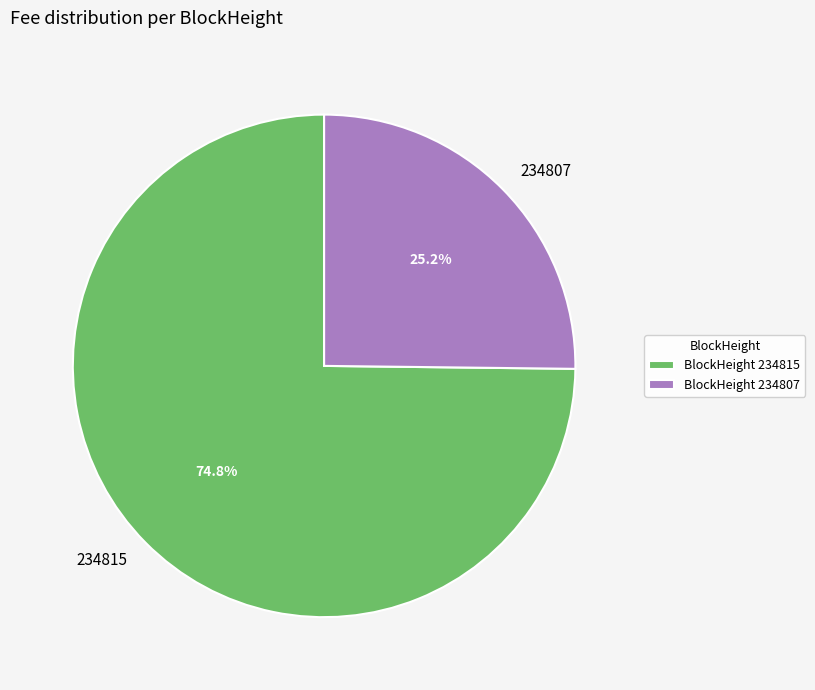

True or false: 234807 accounts for 13% of the total.

False